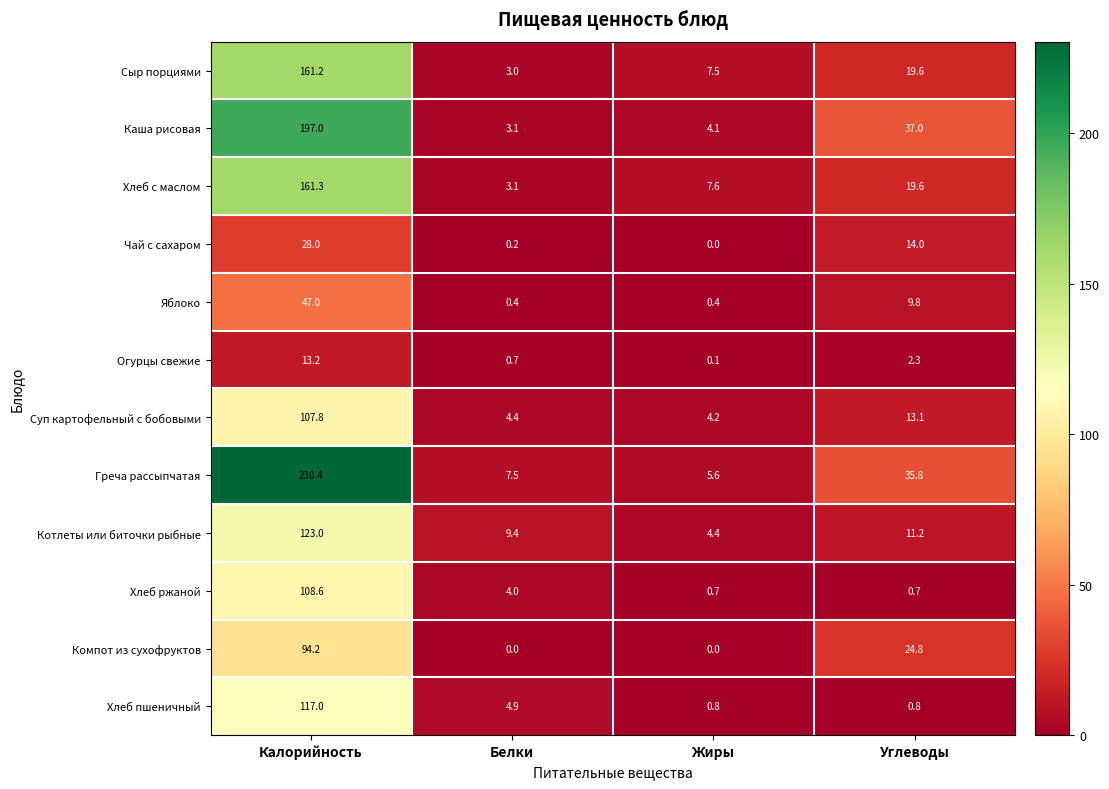

What is the average value of the Суп картофельный с бобовыми series?

32.4